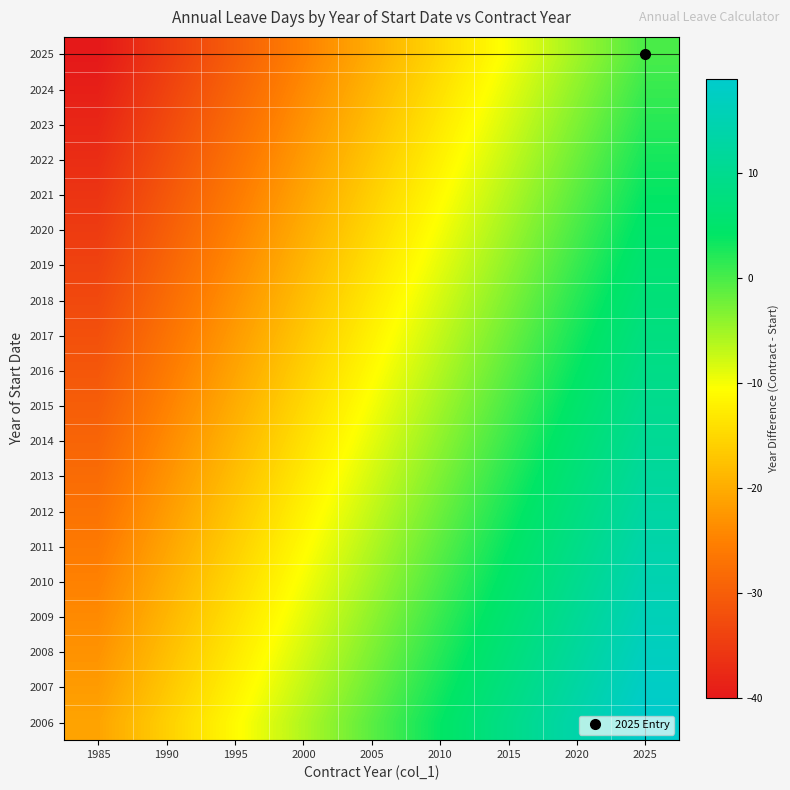

How many data points does each series have?

9